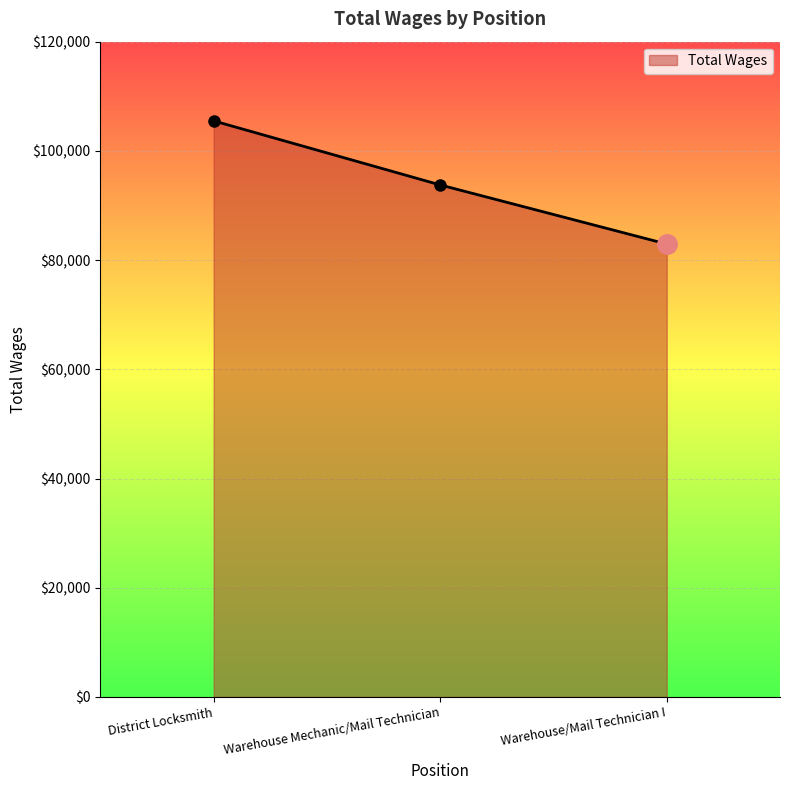

Count the number of data series in this chart.

1